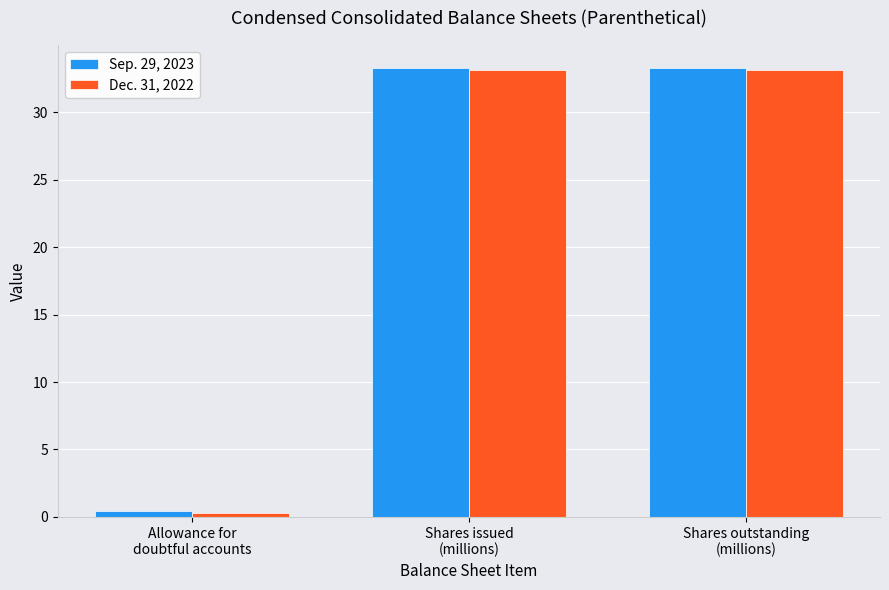

What is the label of the 3rd bar from the right?

Allowance for
doubtful accounts